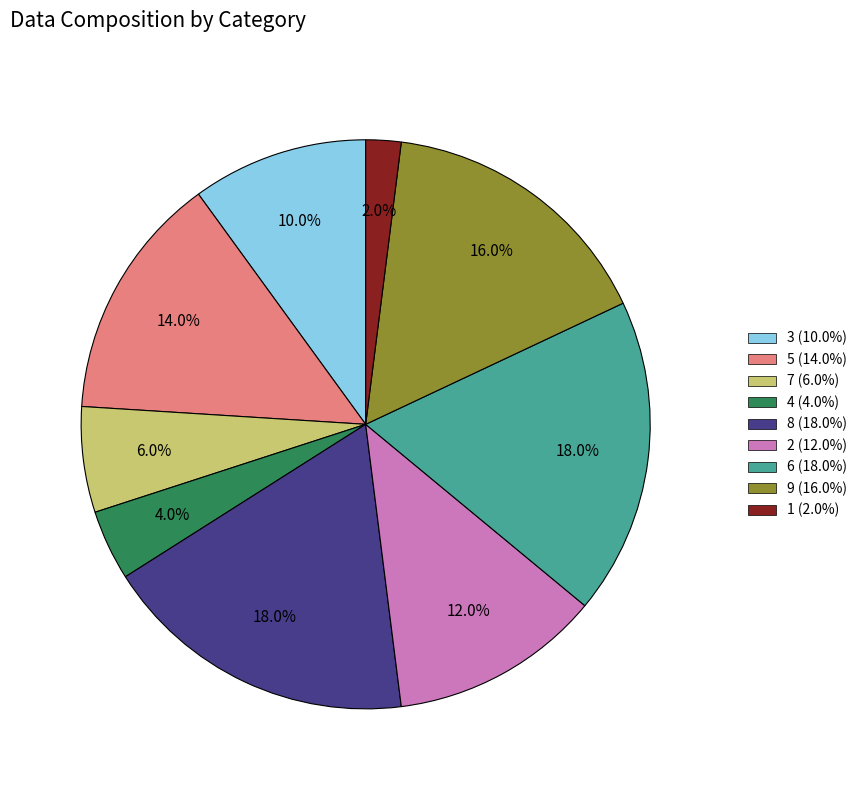

Combined, do 3 and 9 account for over 50%?

No